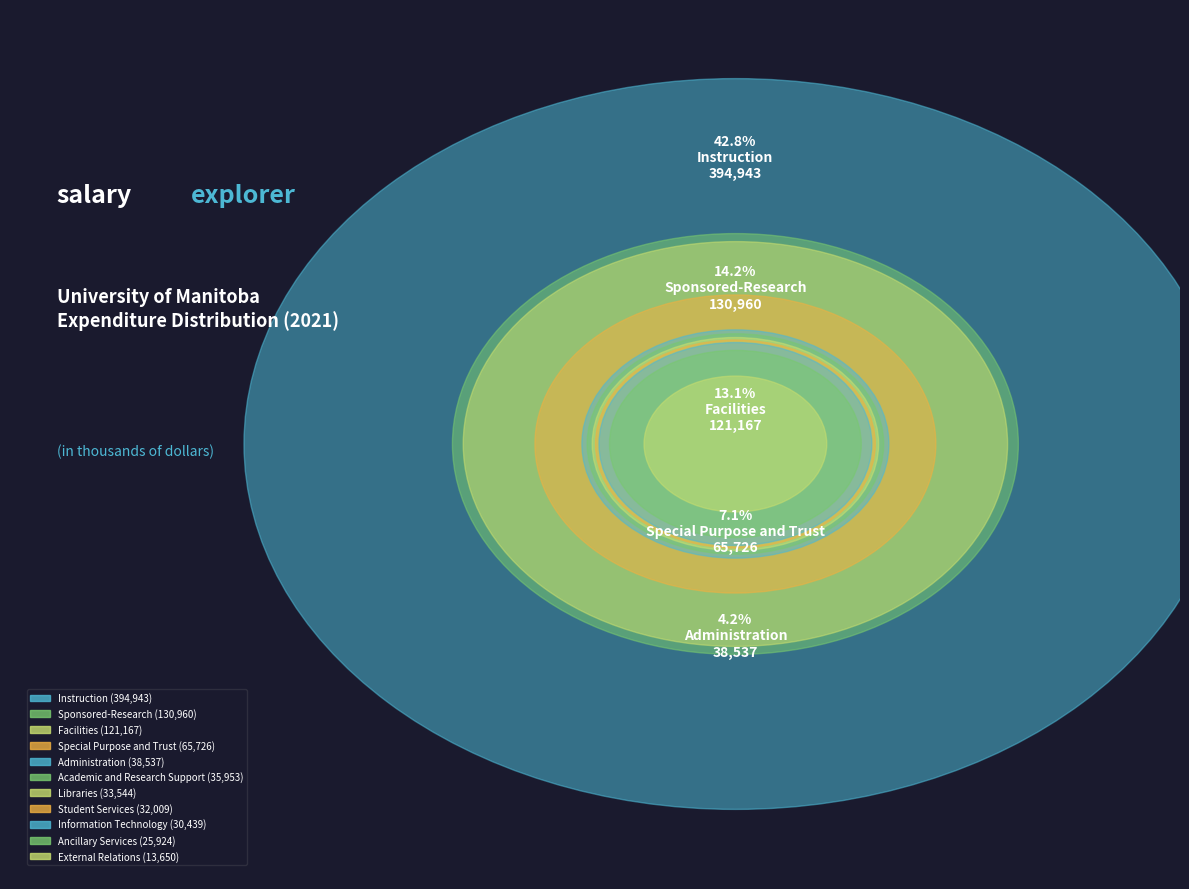

To the nearest percent, what portion does Instruction represent?

43%